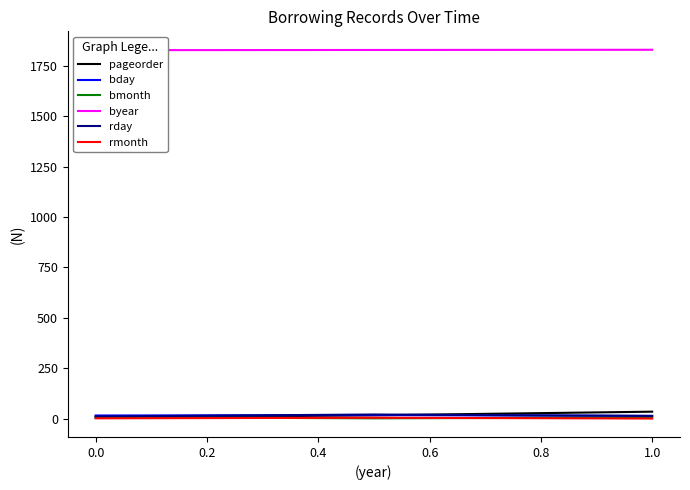

How many data points does each series have?

3